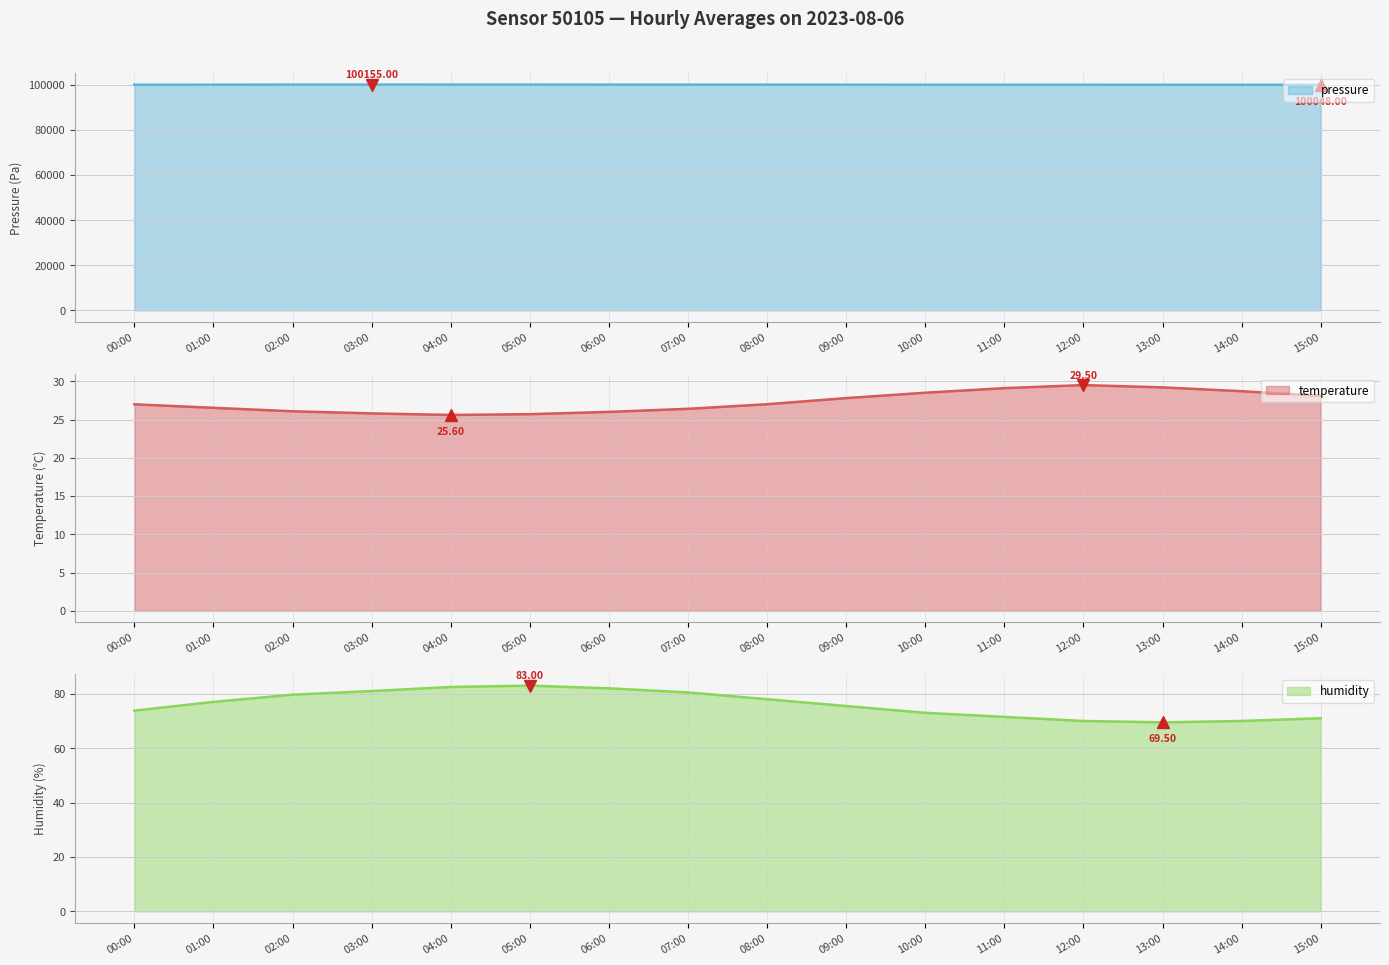

What is the value of the temperature point at the 8th from the left?

26.4